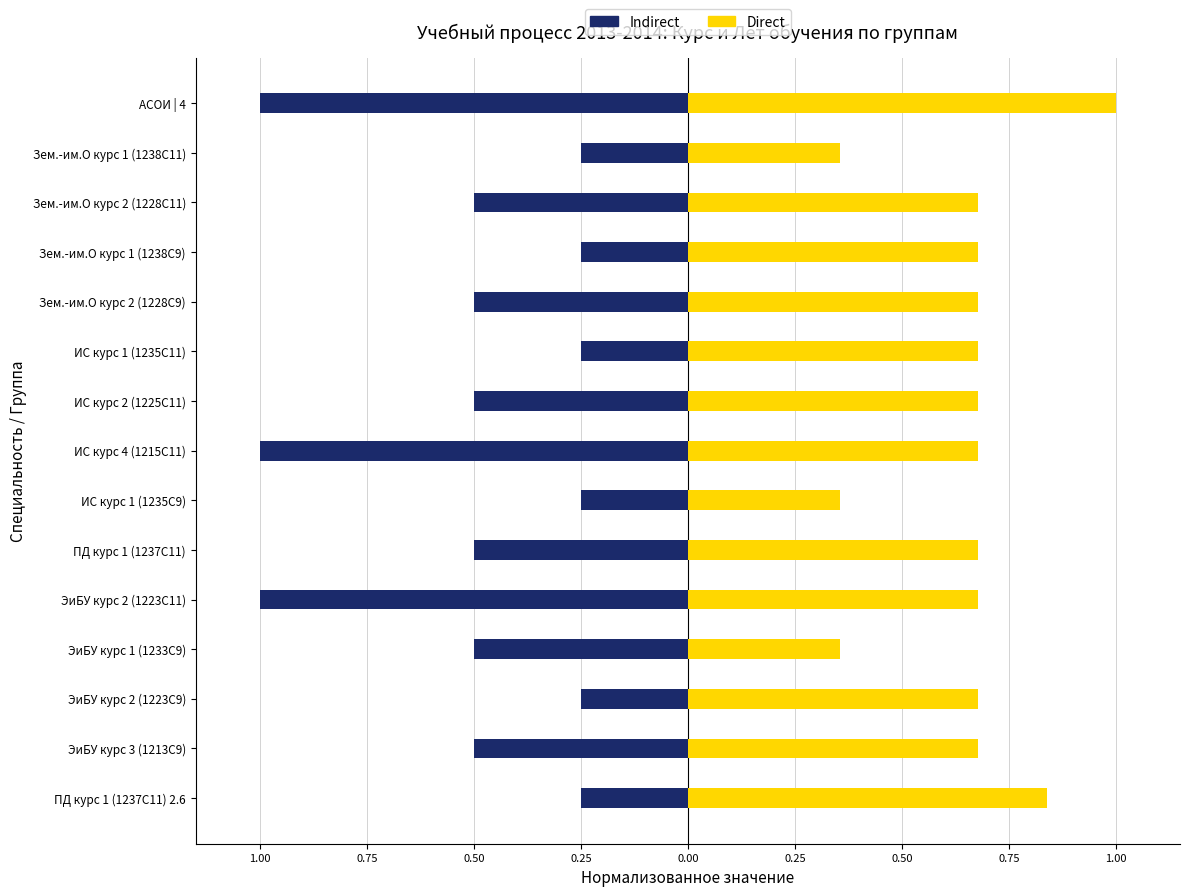

How many distinct data groups are displayed?

2